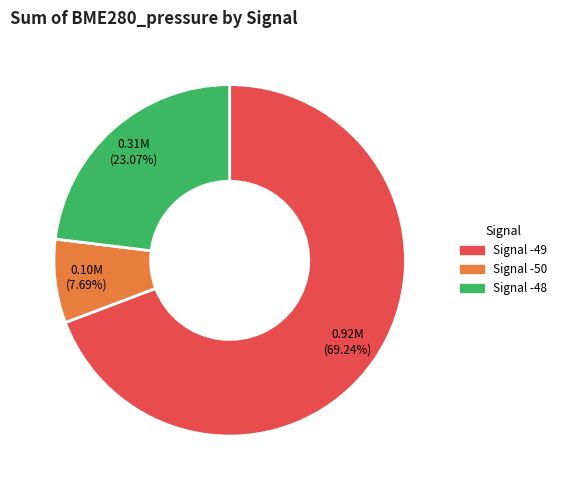

Is there any slice that represents more than half of the pie?

Yes